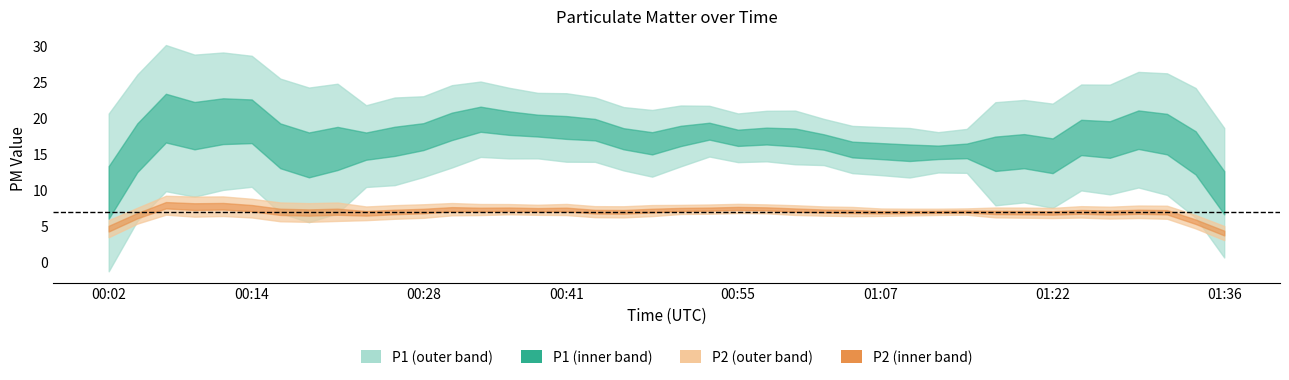

True or false: P2 has more than 2 interior local peaks.

True